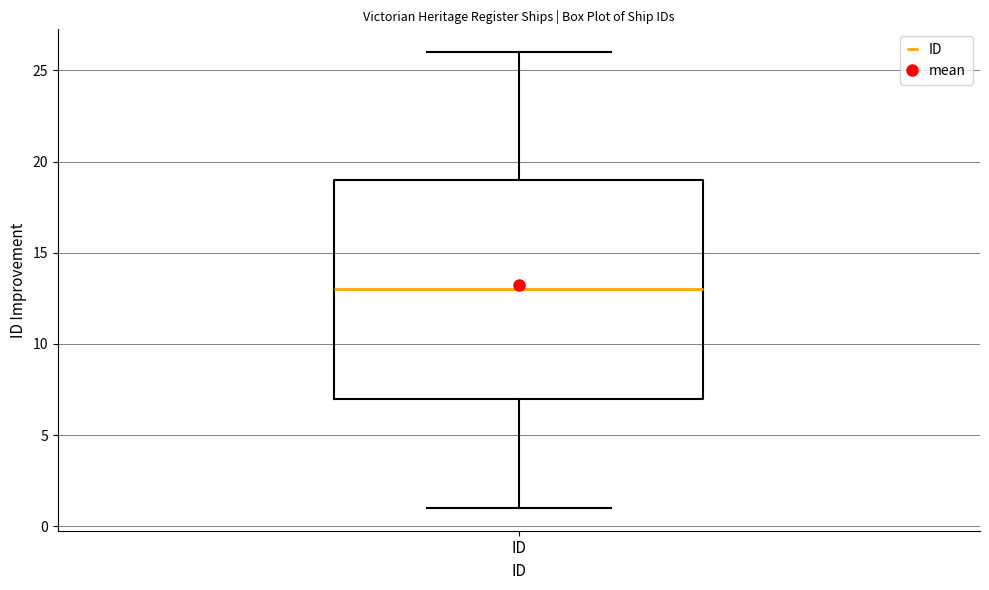

Read this box plot against the y-axis: the position of the median line, the range covered by the box, and the ends of both whiskers. The values are not printed on the chart, so give them approximately, as read against the axis.

median 13, box 7 to 19, whiskers 1 to 26